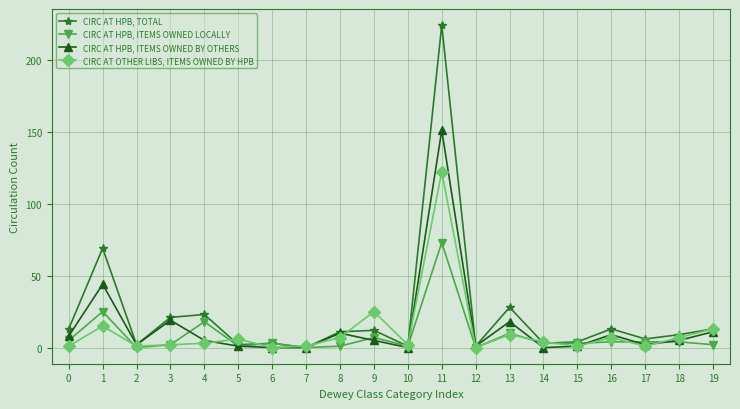

How many categories are shown in the chart?

20